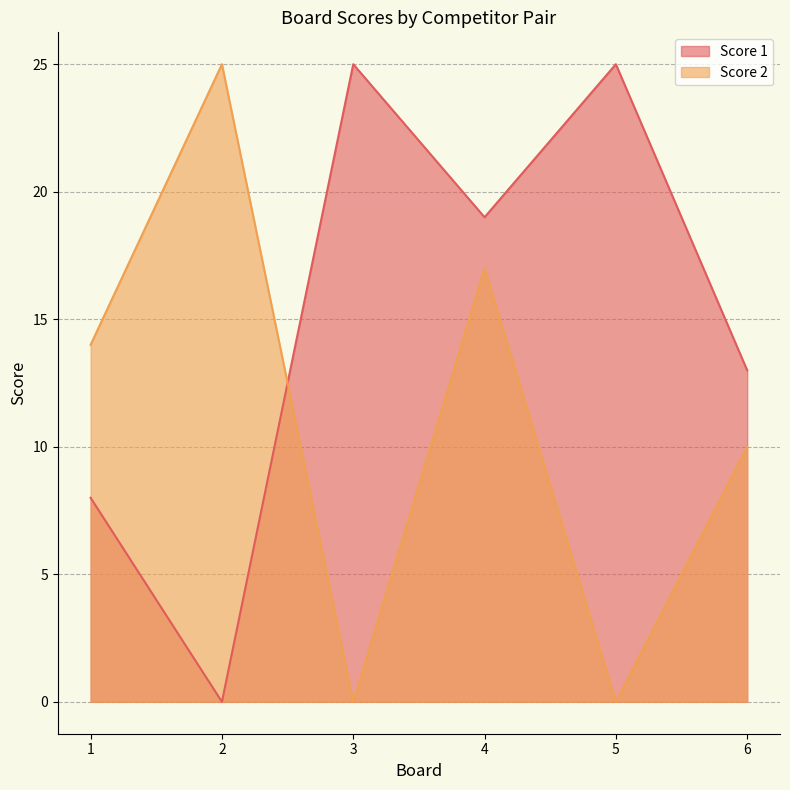

Between 4 and 3, which is larger?

3